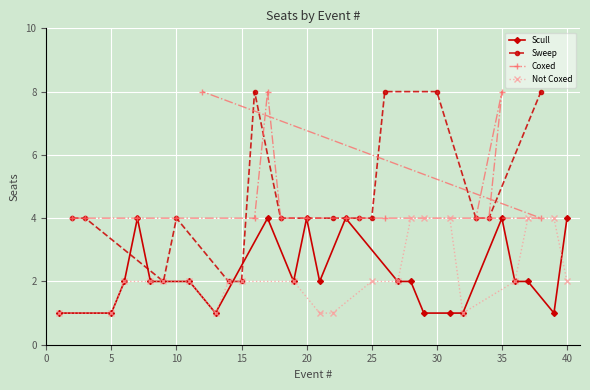

What is the highest value of the Scull series?

4